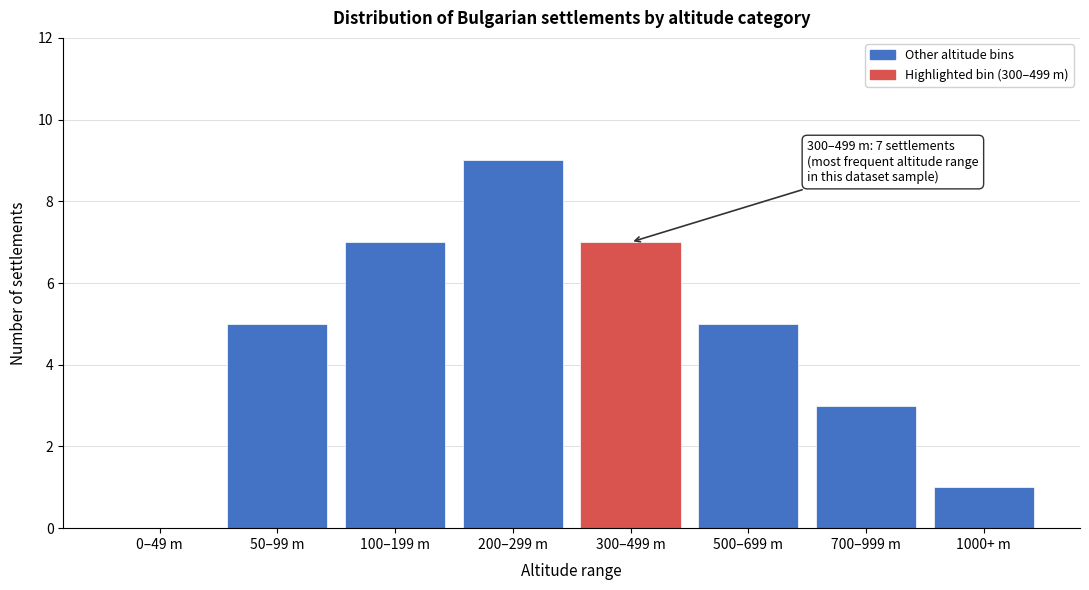

Reading left to right, transcribe all the data shown in this chart.

0–49 m=0	50–99 m=5	100–199 m=7	200–299 m=9	300–499 m=7	500–699 m=5	700–999 m=3	1000+ m=1